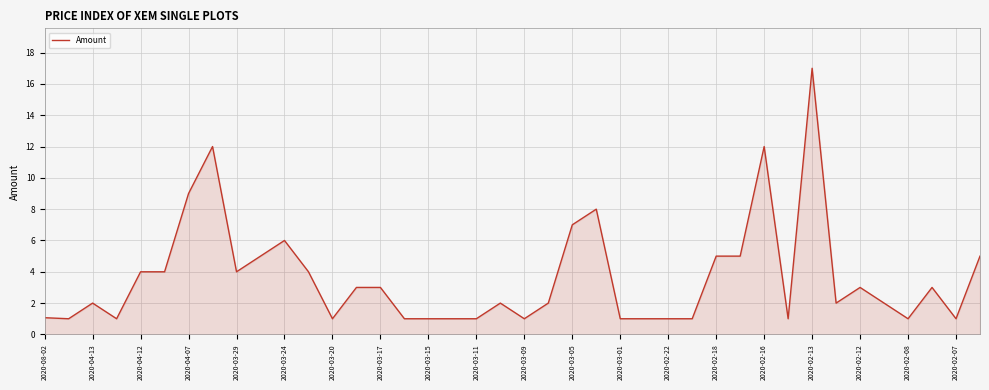

How many lines are shown in the chart?

1